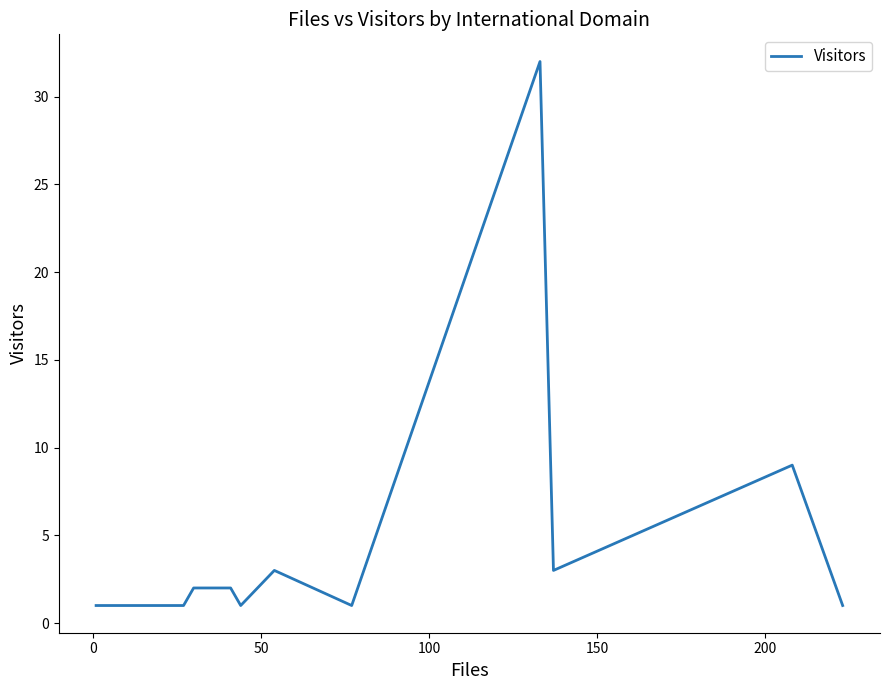

What is the difference between the maximum and minimum values?

31